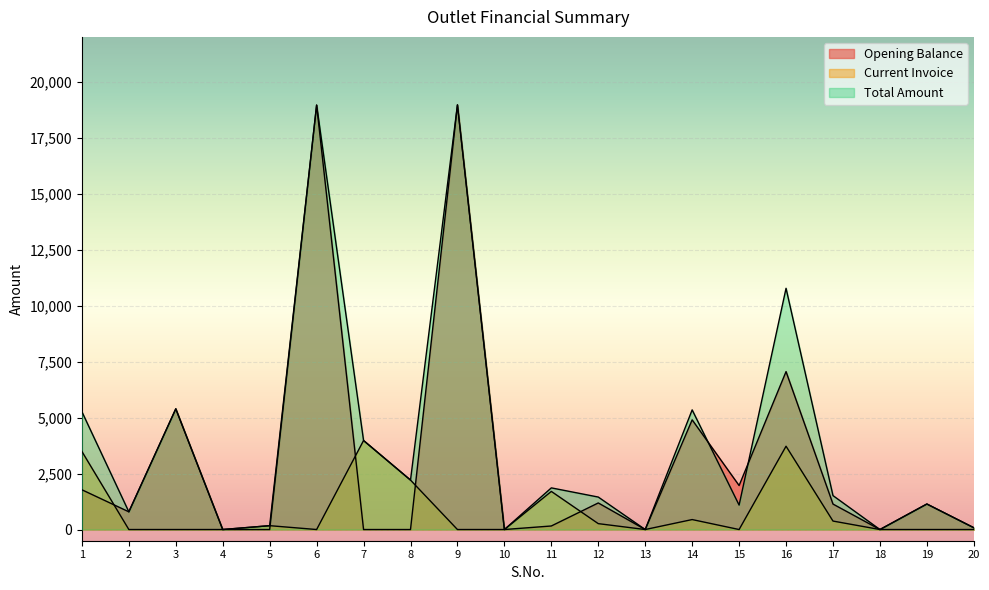

Reading left to right, list all the values displayed in this chart.

Opening Balance: 1=1775	2=791	3=5390	4=0	5=0	6=18954	7=0	8=0	9=18964	10=0	11=158	12=1187	13=0	14=4898	15=1965	16=7053	17=1137	18=0	19=1140	20=80
Current Invoice: 1=3486	2=0	3=0	4=0	5=172	6=0	7=3975	8=2208	9=0	10=0	11=1702	12=263	13=0	14=445	15=0	16=3720	17=378	18=0	19=0	20=0
Total Amount: 1=5261	2=791	3=5390	4=0	5=172	6=18954	7=3975	8=2208	9=18964	10=0	11=1860	12=1450	13=0	14=5343	15=1091	16=10773	17=1515	18=0	19=1140	20=80